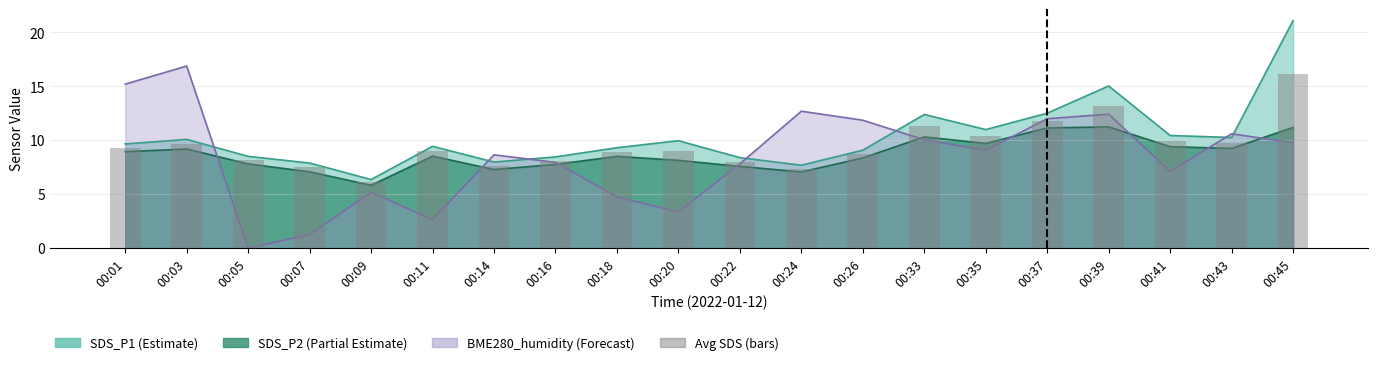

True or false: the data shows 17.1 at 00:41.

False